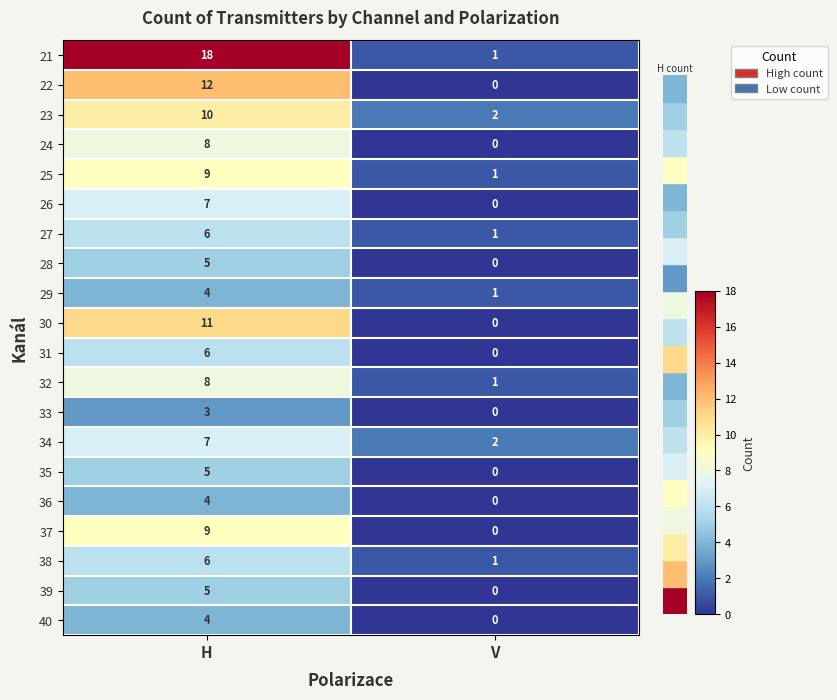

Which series has the largest range (max minus min)?

21